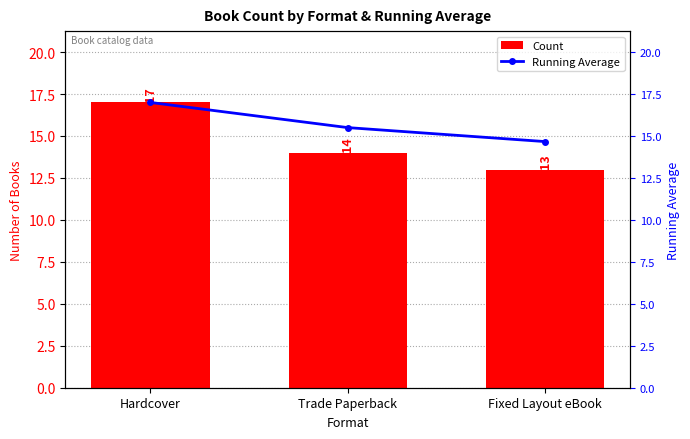

How many series are shown in this chart?

2